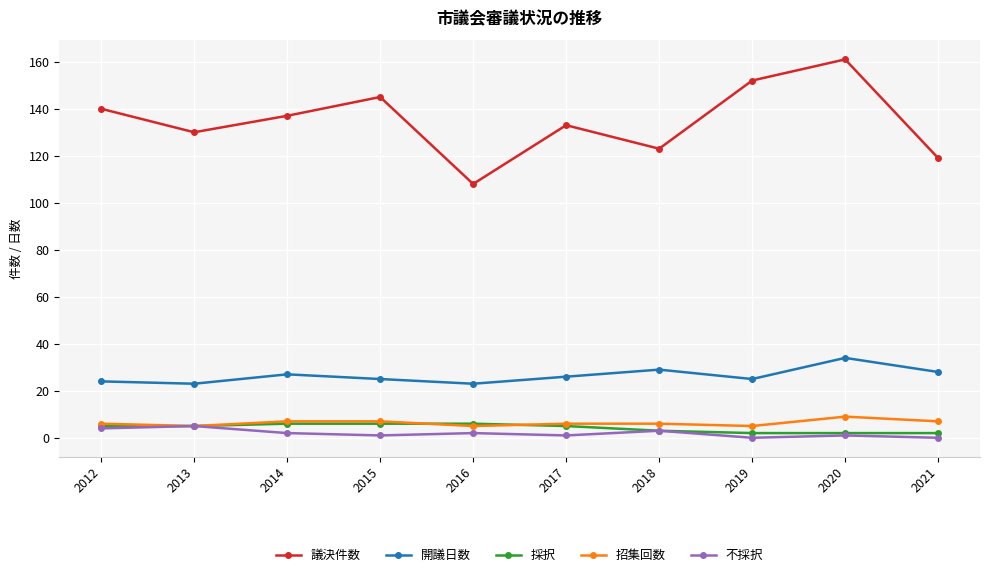

Reading left to right, what are all the values shown in this chart?

議決件数: 2012=140	2013=130	2014=137	2015=145	2016=108	2017=133	2018=123	2019=152	2020=161	2021=119
開議日数: 2012=24	2013=23	2014=27	2015=25	2016=23	2017=26	2018=29	2019=25	2020=34	2021=28
採択: 2012=5	2013=5	2014=6	2015=6	2016=6	2017=5	2018=3	2019=2	2020=2	2021=2
招集回数: 2012=6	2013=5	2014=7	2015=7	2016=5	2017=6	2018=6	2019=5	2020=9	2021=7
不採択: 2012=4	2013=5	2014=2	2015=1	2016=2	2017=1	2018=3	2019=0	2020=1	2021=0